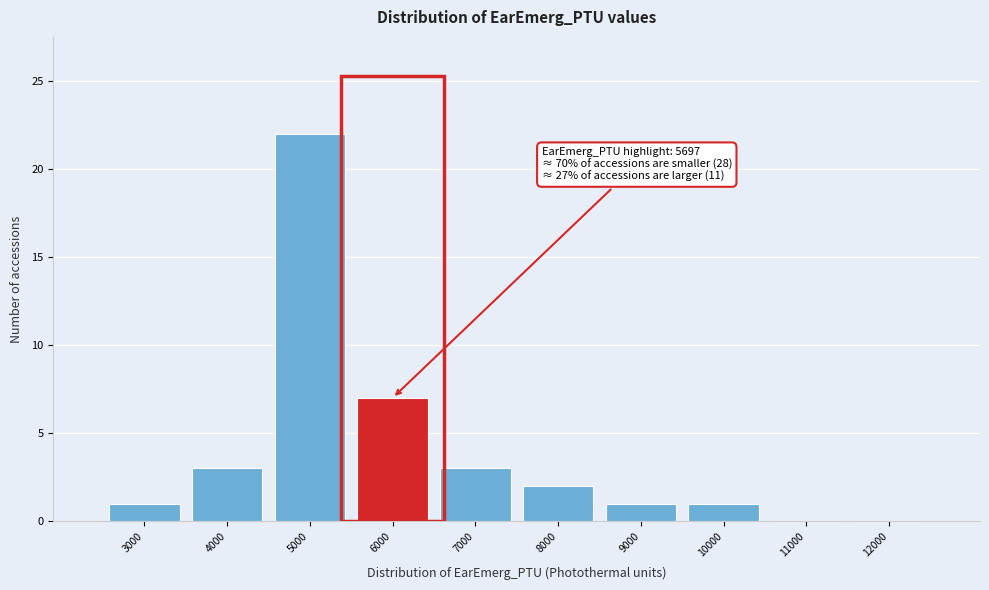

Over which range of the x-axis is the bar tallest?

4500 to 5500